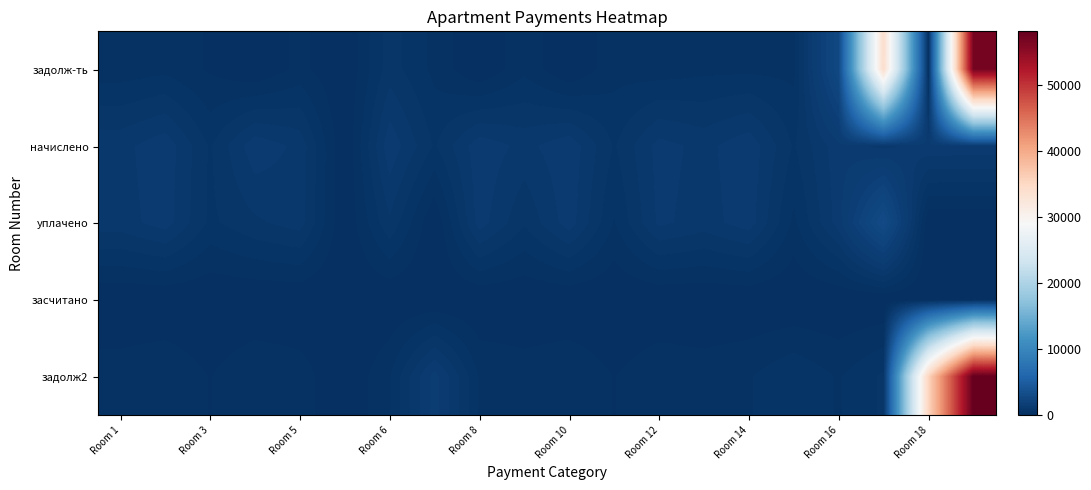

At how many categories does at least one series exceed 19462?

3